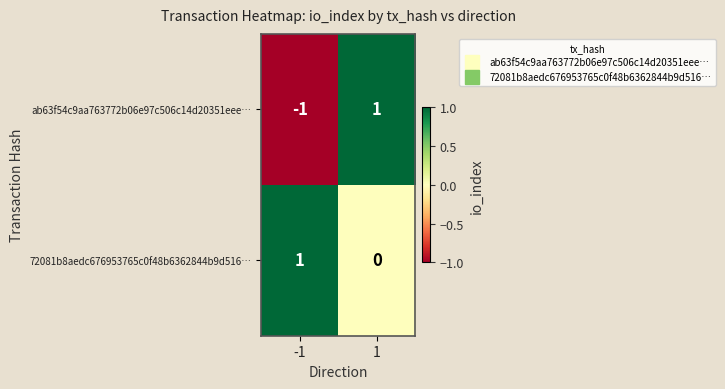

Is it true that ab63f54c9aa763772b06e97c506c14d20351eee… equals 2 at 1?

False